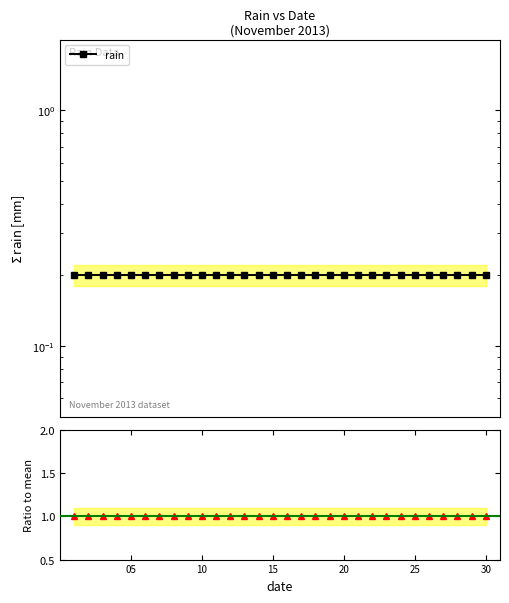

Where is rain / mean nearest to the value 1?

05